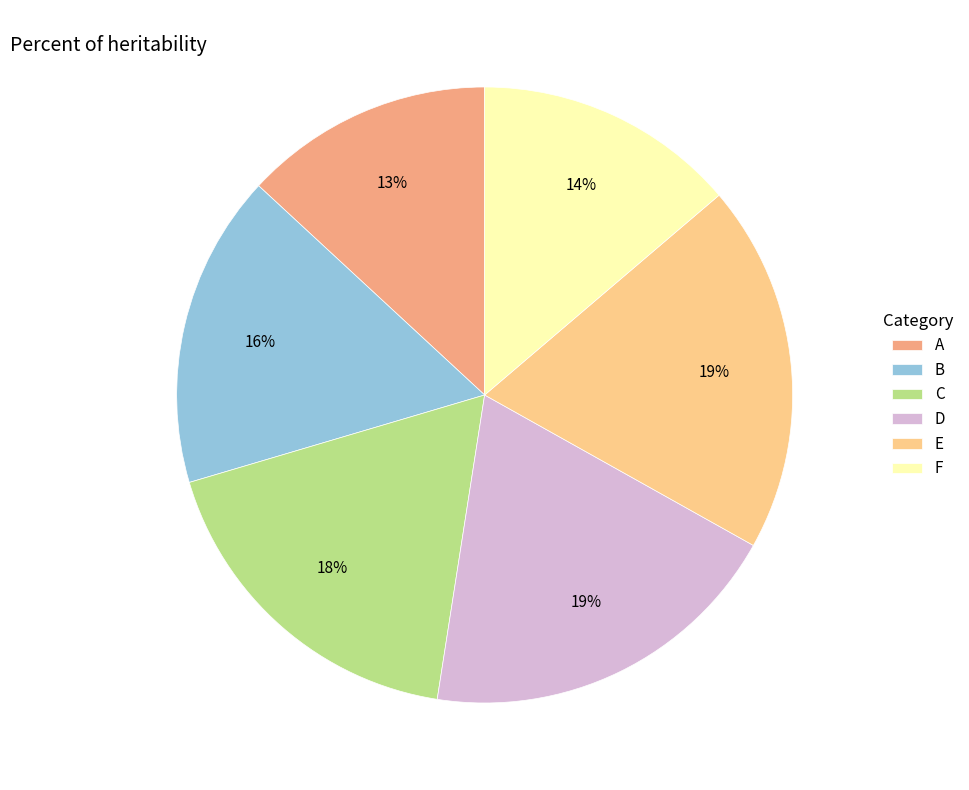

How many segments does this pie chart have?

6